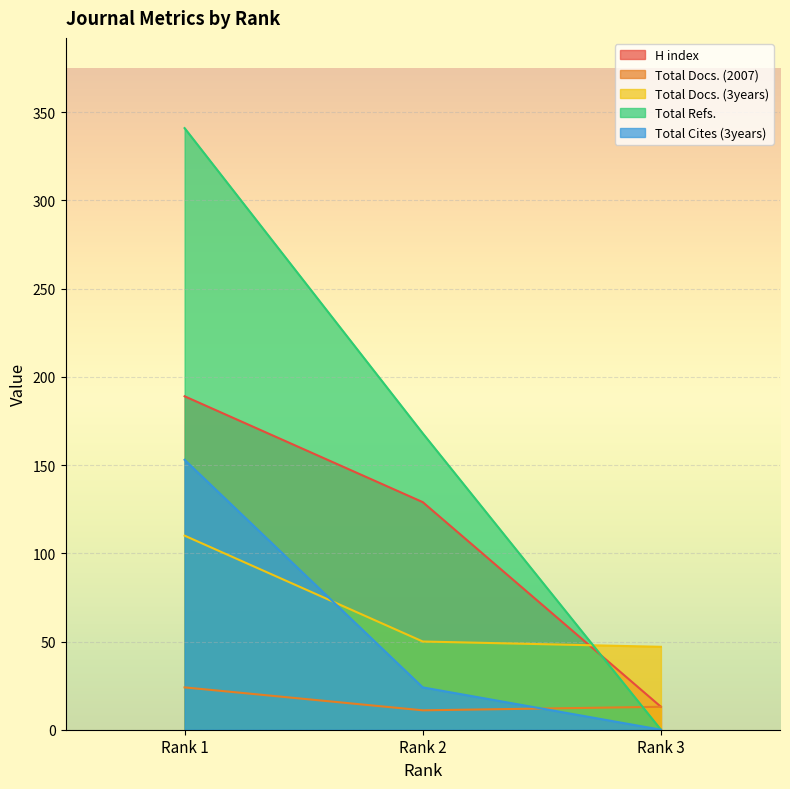

Which series has the largest total across all categories?

Total Refs.